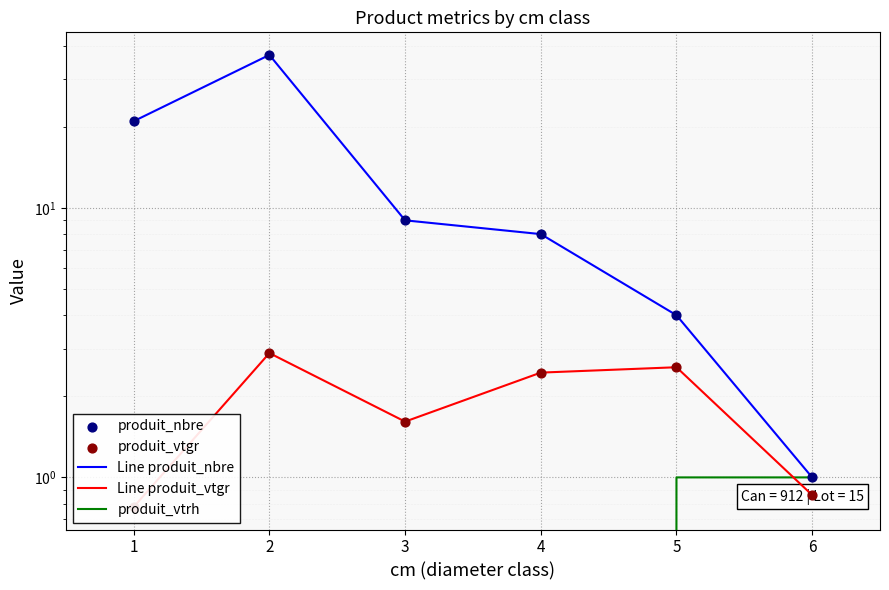

Is the value of Line produit_nbre at 1 greater than the value of Line produit_vtgr at 2?

Yes